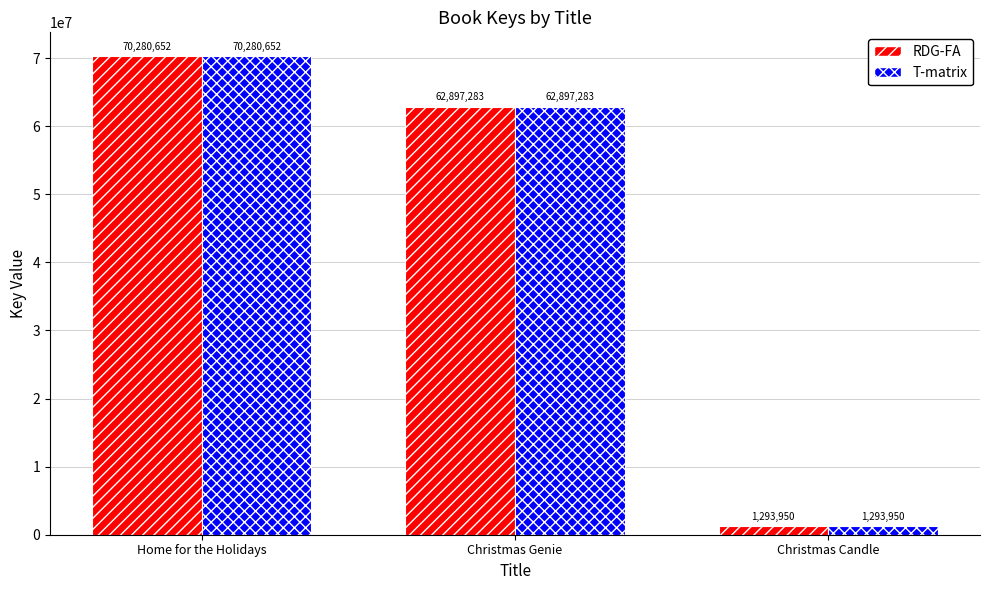

The value of RDG-FA at Christmas Genie is 62897283. True or false?

True